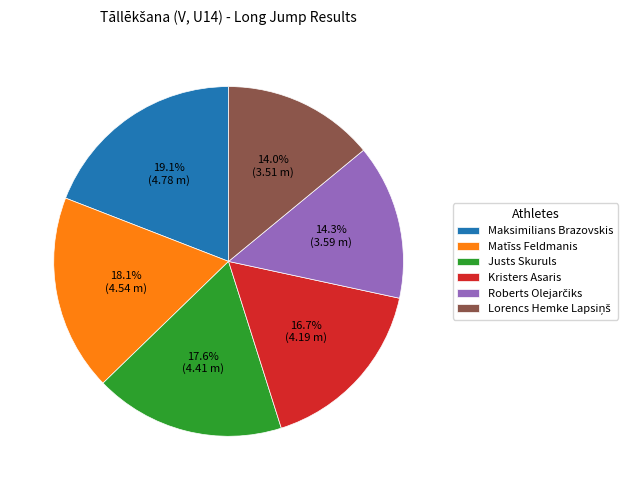

Is Matīss Feldmanis the majority of the pie?

No